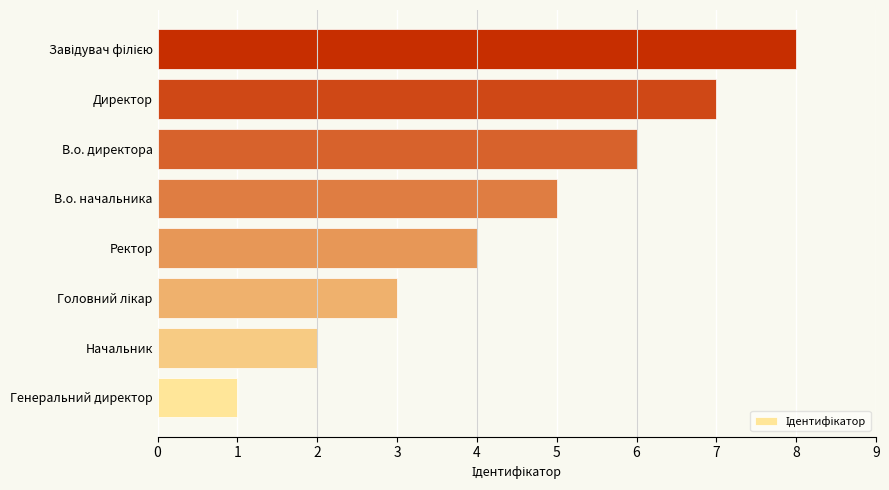

Between Генеральний директор and В.о. директора, which is larger?

В.о. директора